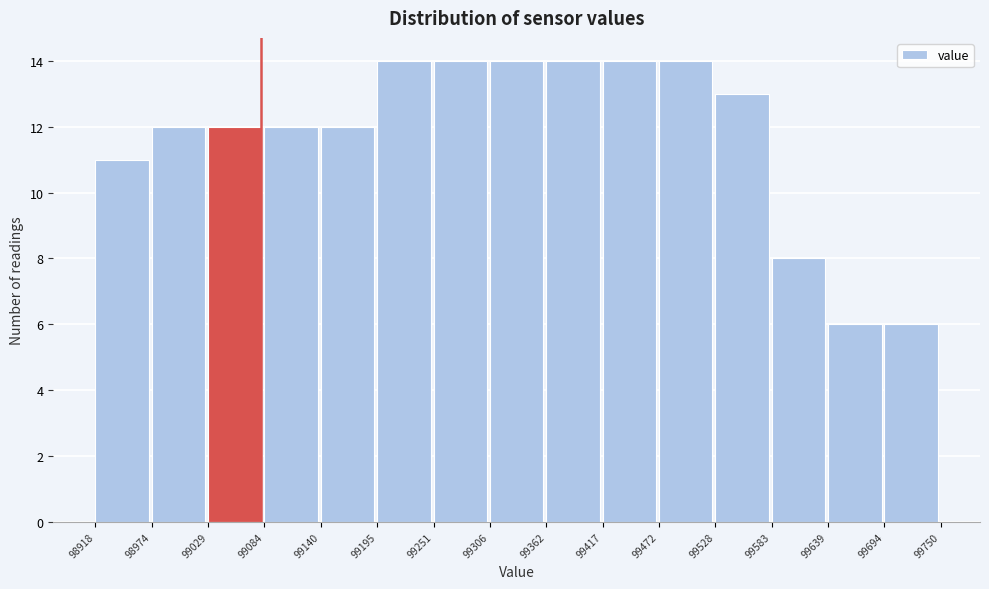

How tall is the bar that spans 99084 to 99140 on the x-axis? The values are not printed on the chart, so give them approximately, as read against the axis.

12